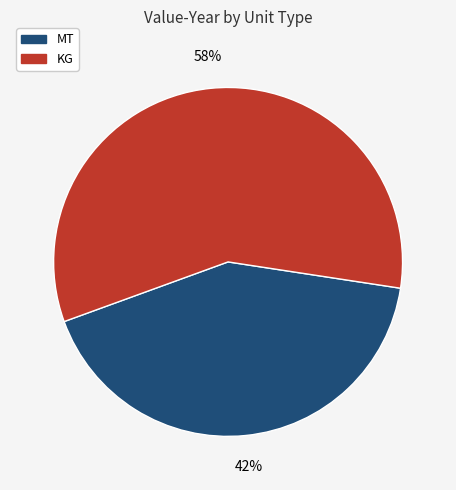

What is the smallest slice in the pie chart?

MT